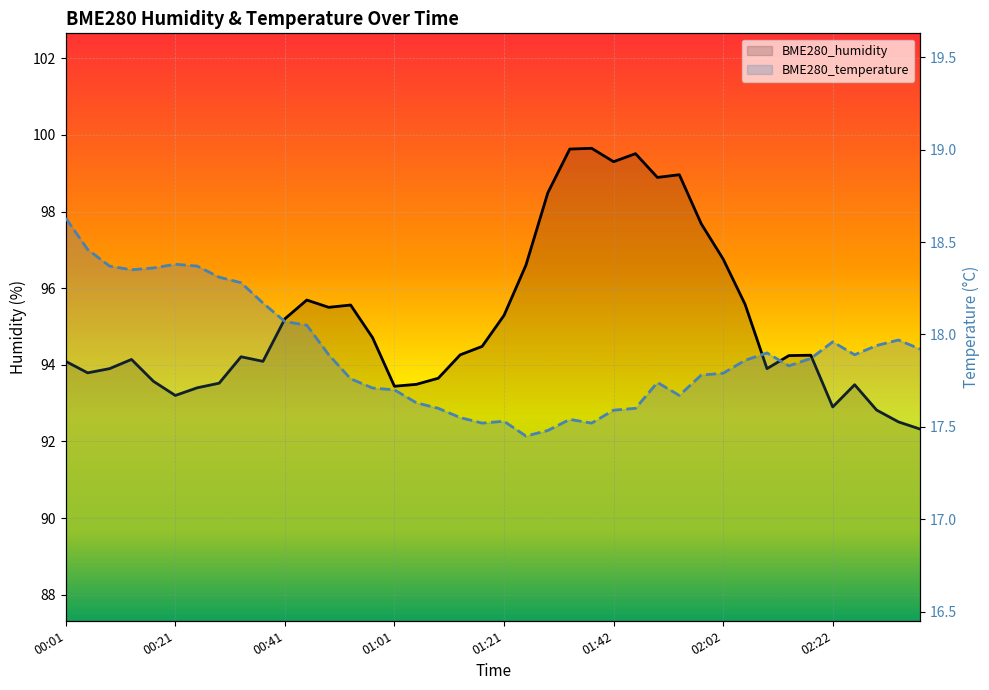

What is the difference between the maximum and second lowest values in the BME280_humidity series?

7.1